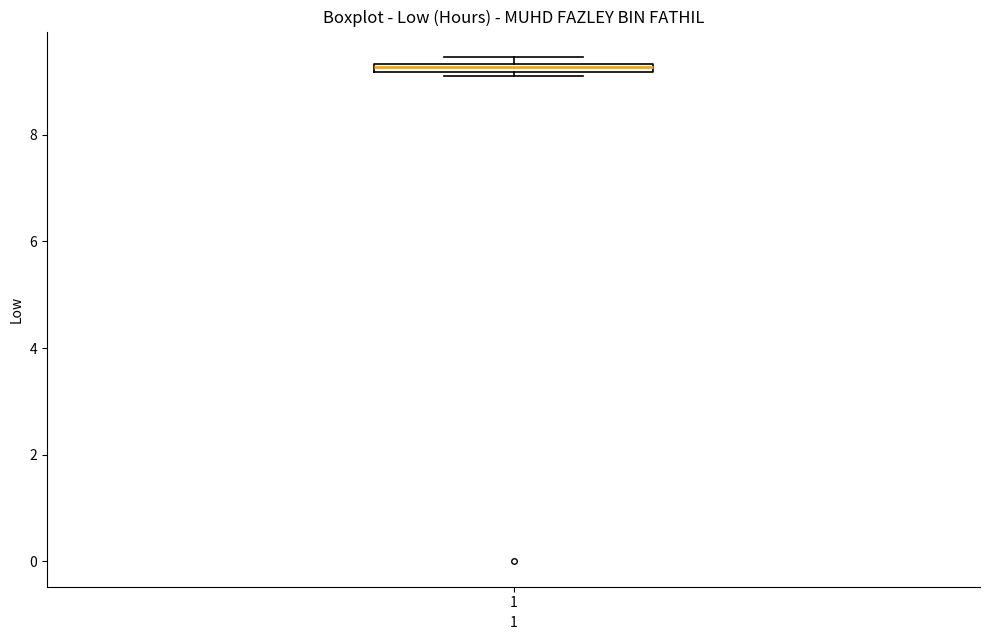

Where is the upper edge of the box at x = 1 on the y-axis? The values are not printed on the chart, so give them approximately, as read against the axis.

9.4